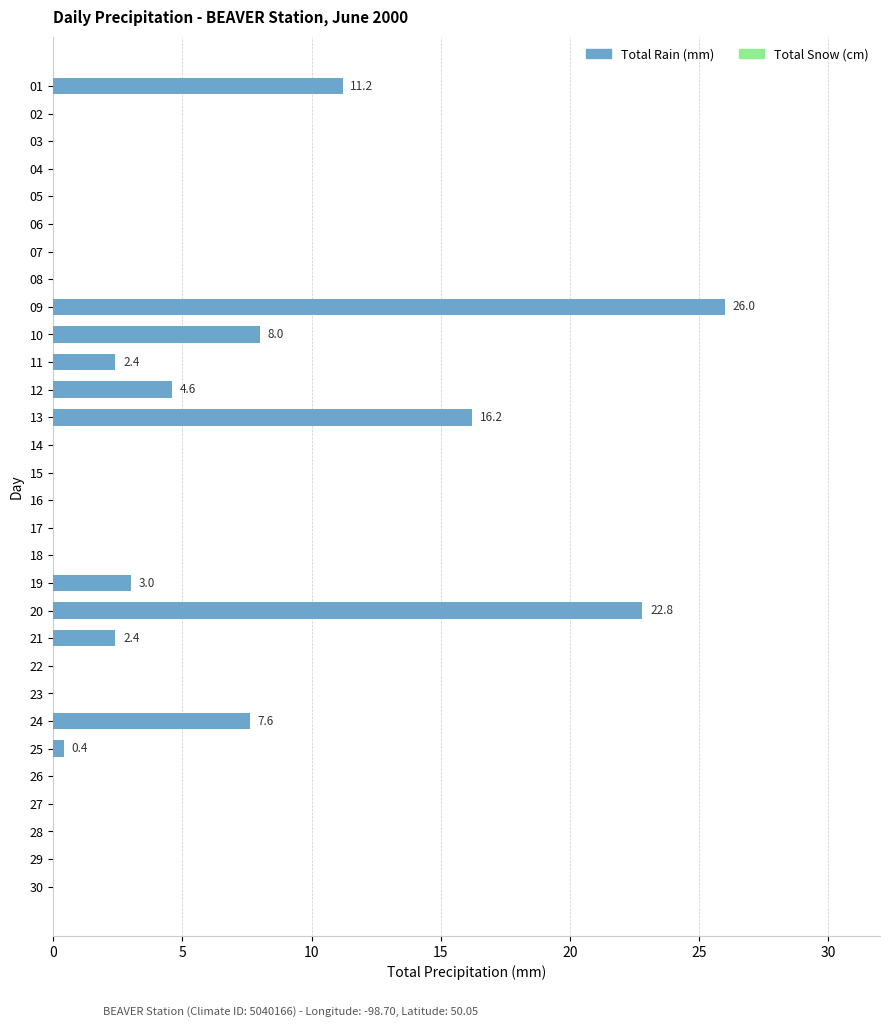

What is the greatest value displayed?

26.0